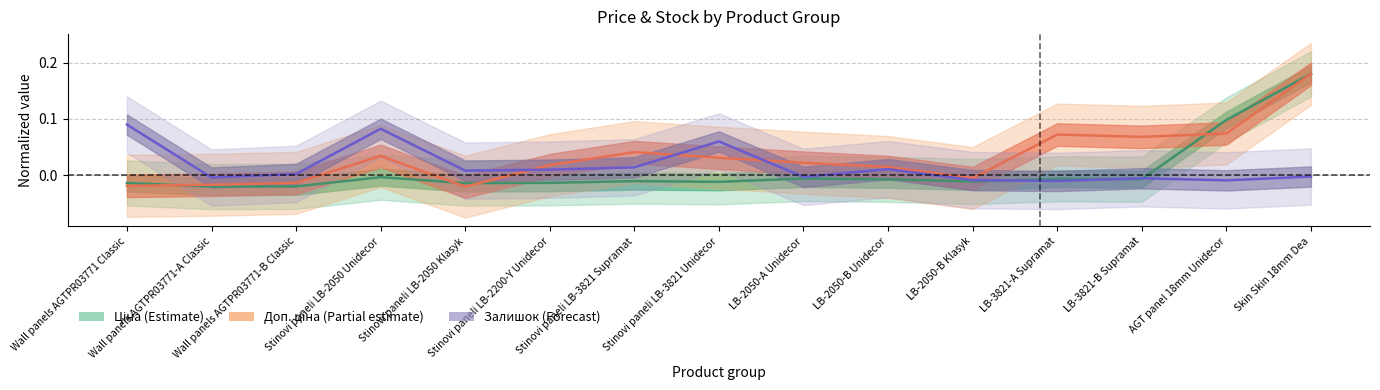

In Залишок, how many points are lower than both neighbors (excluding endpoints)?

5